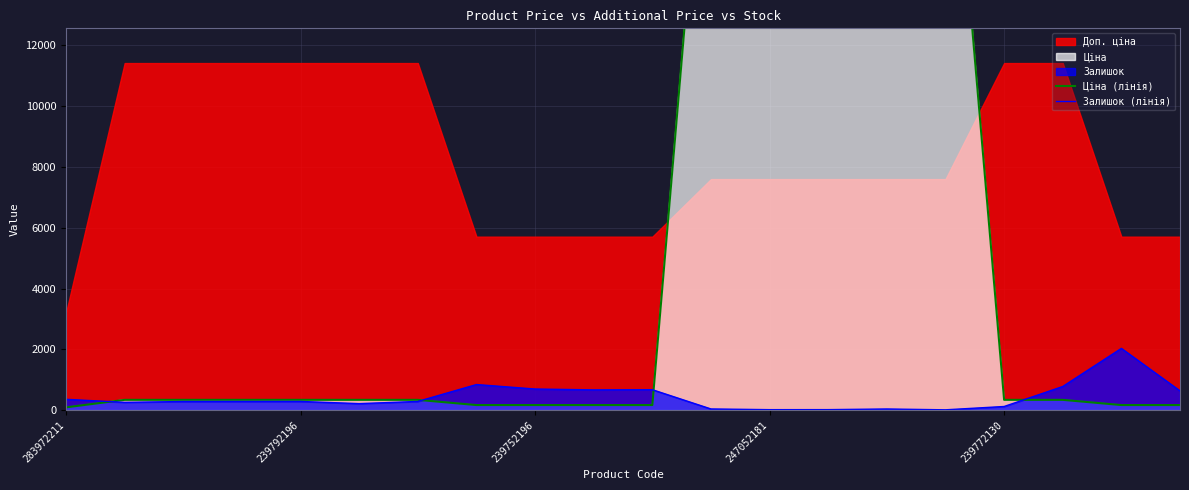

What is the maximum value shown in the chart?

22789.6